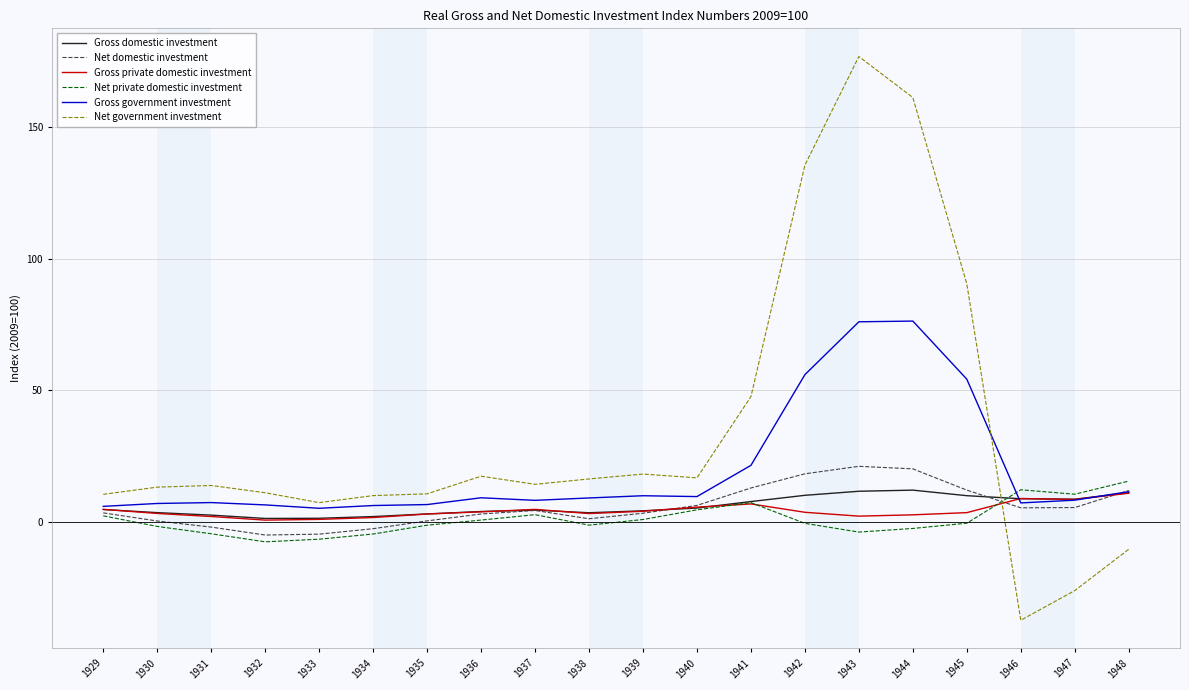

At which label does Net government investment reach its peak?

1943